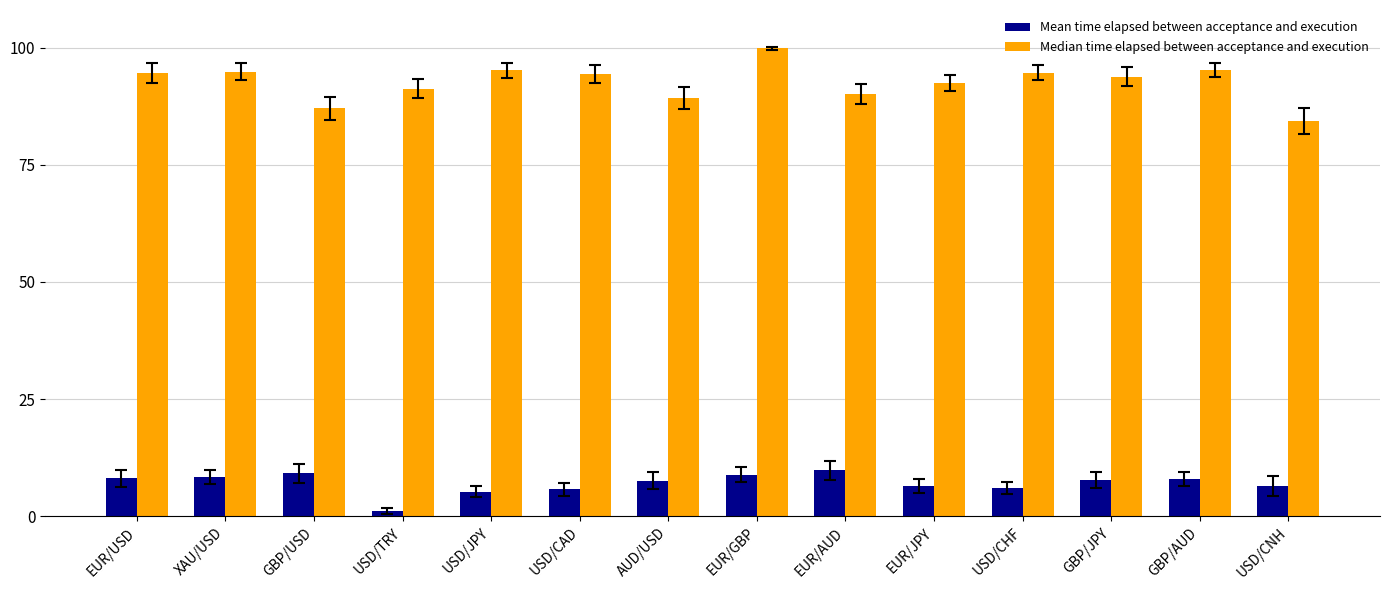

What is the greatest value displayed?

99.8